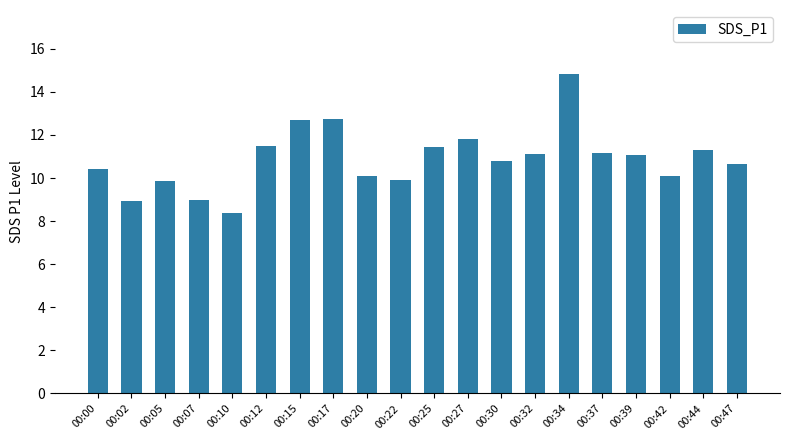

What is the maximum value shown in the chart?

14.8